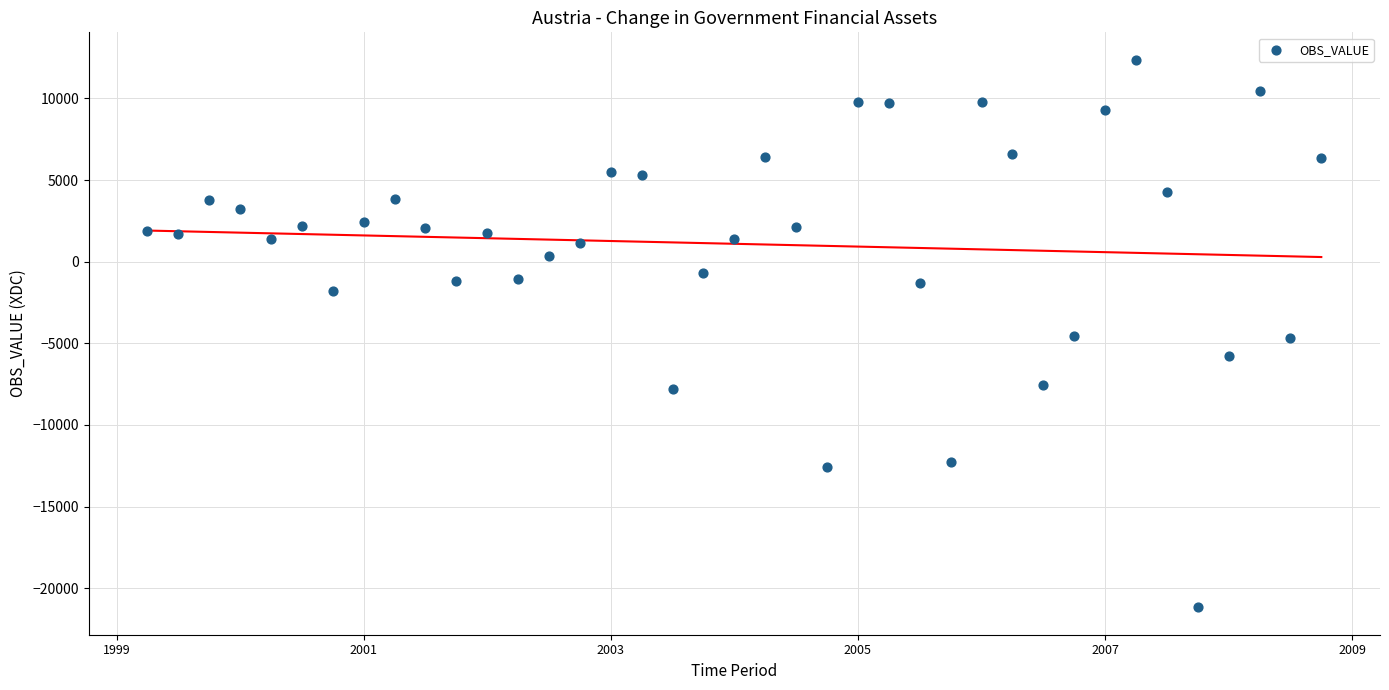

What is the range of X values (max minus min)?

9.5